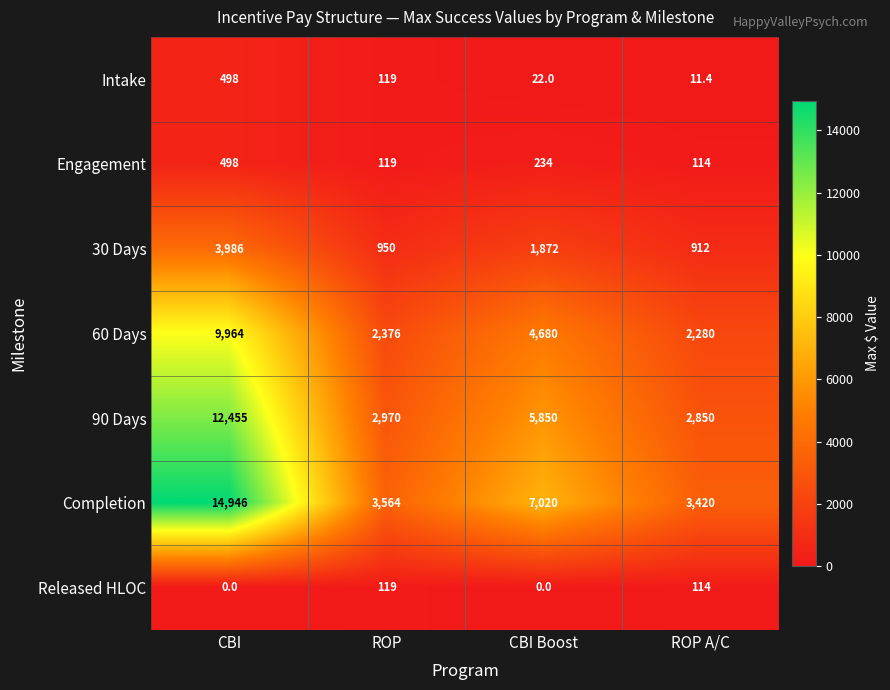

What is the lowest value of the Intake series?

11.4